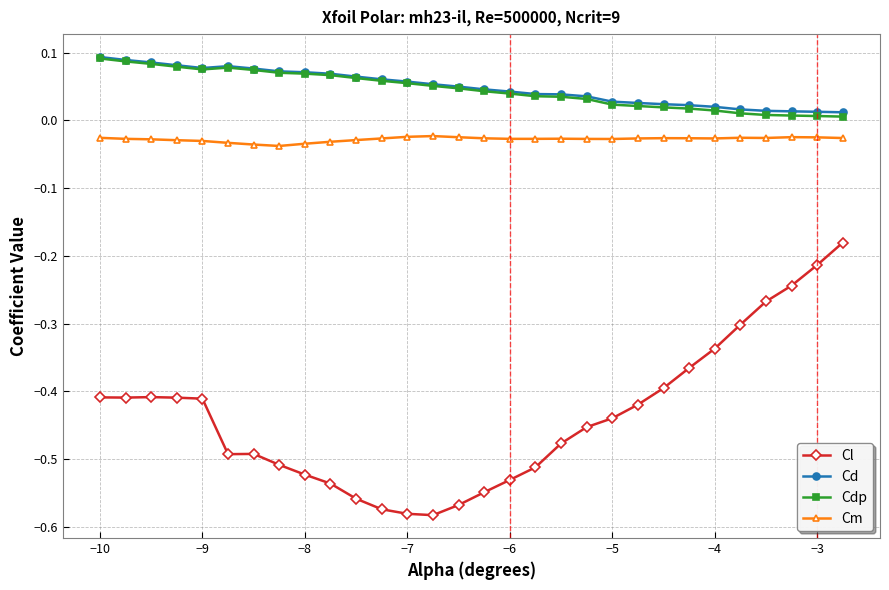

Is this an area chart (filled region under the line)?

No